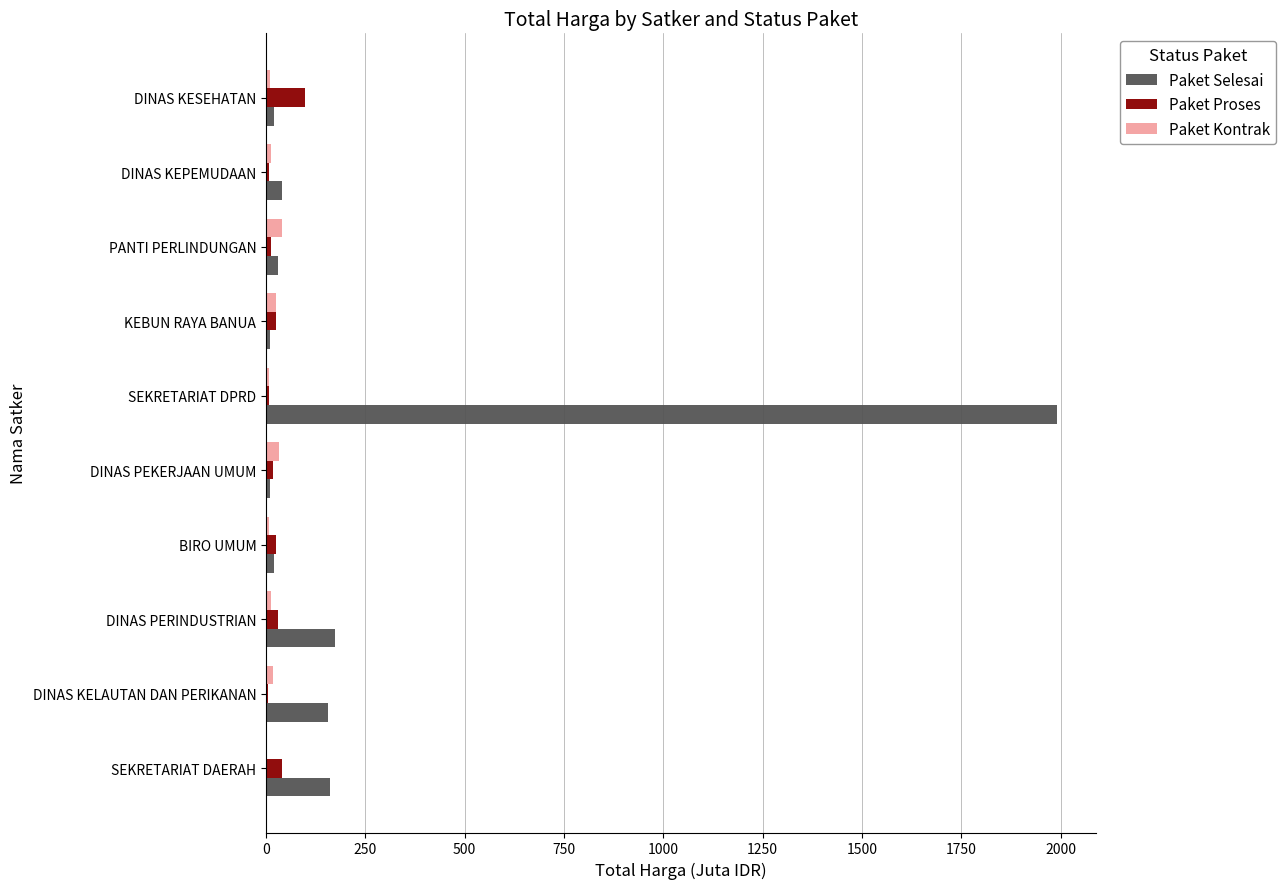

What are all the series names shown in the legend?

Paket Selesai, Paket Proses, Paket Kontrak